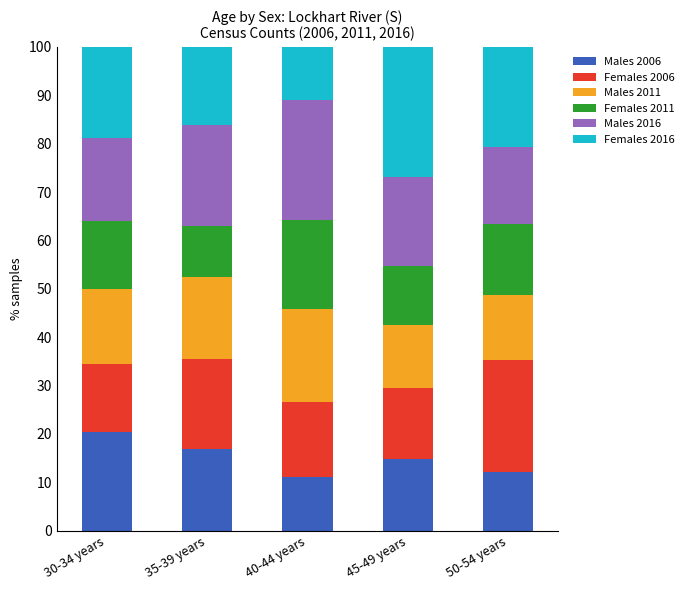

What is the total value across all series at 35-39 years?

100.0